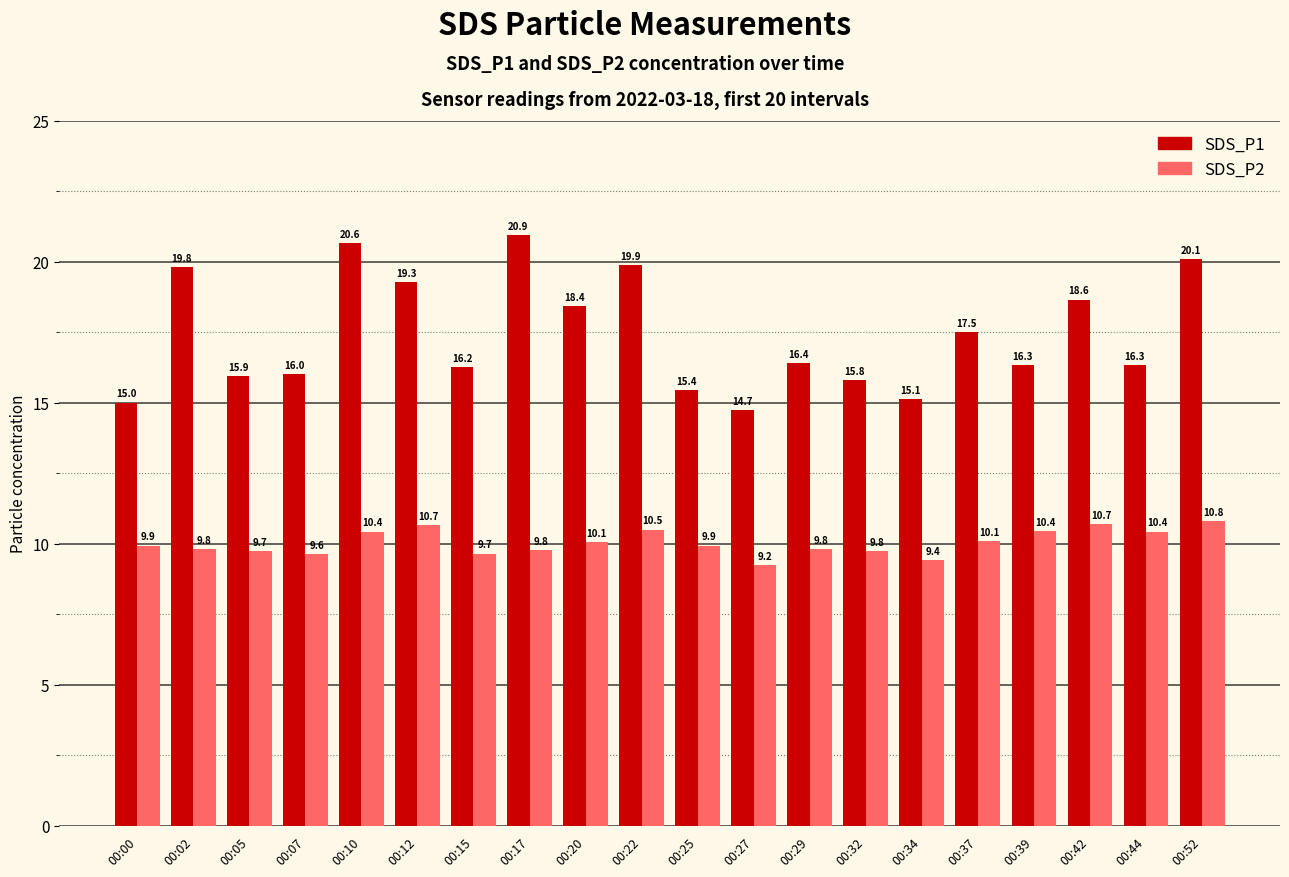

What are all the series names shown in the legend?

SDS_P1, SDS_P2